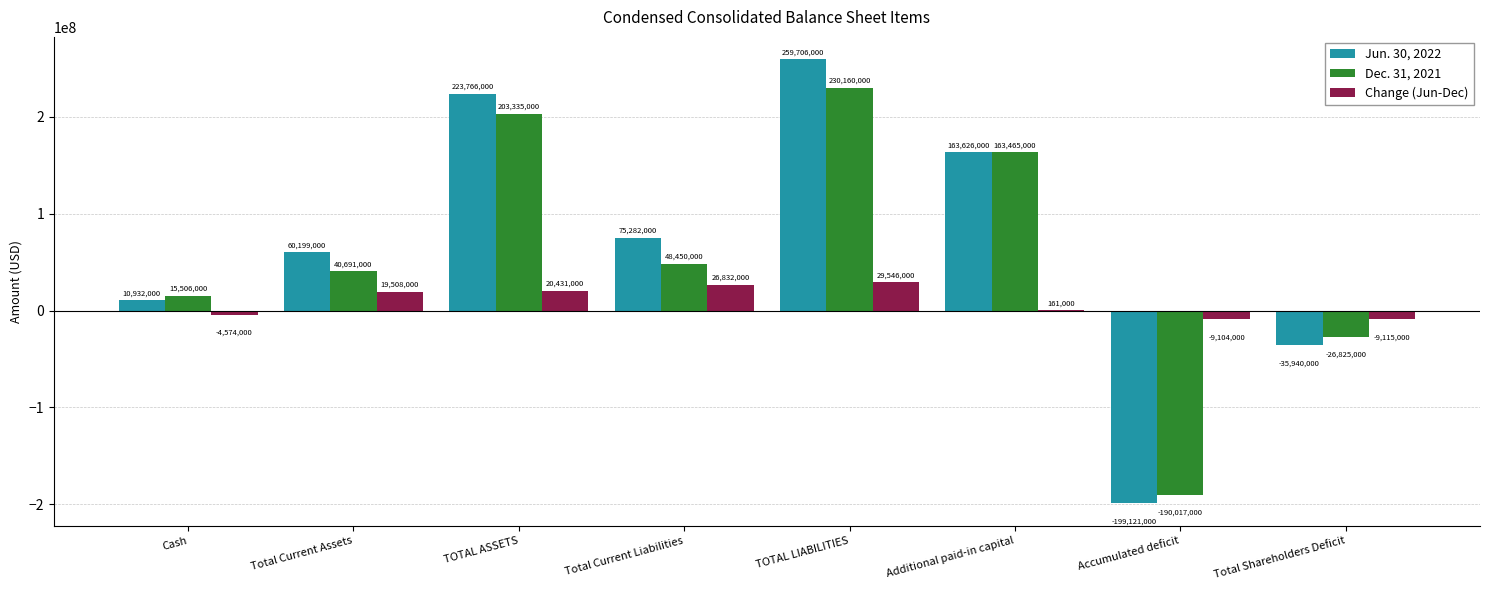

Which series has the largest total across all categories?

Jun. 30, 2022